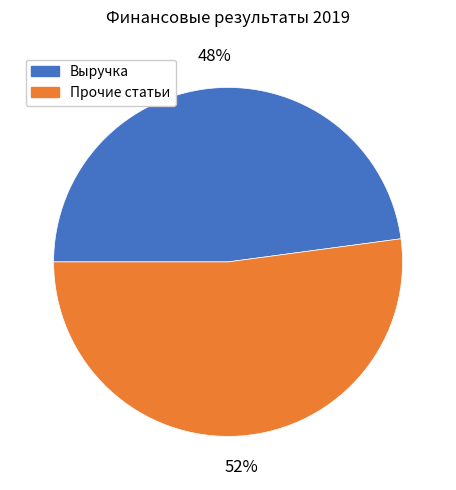

Does any single category account for the majority?

Yes